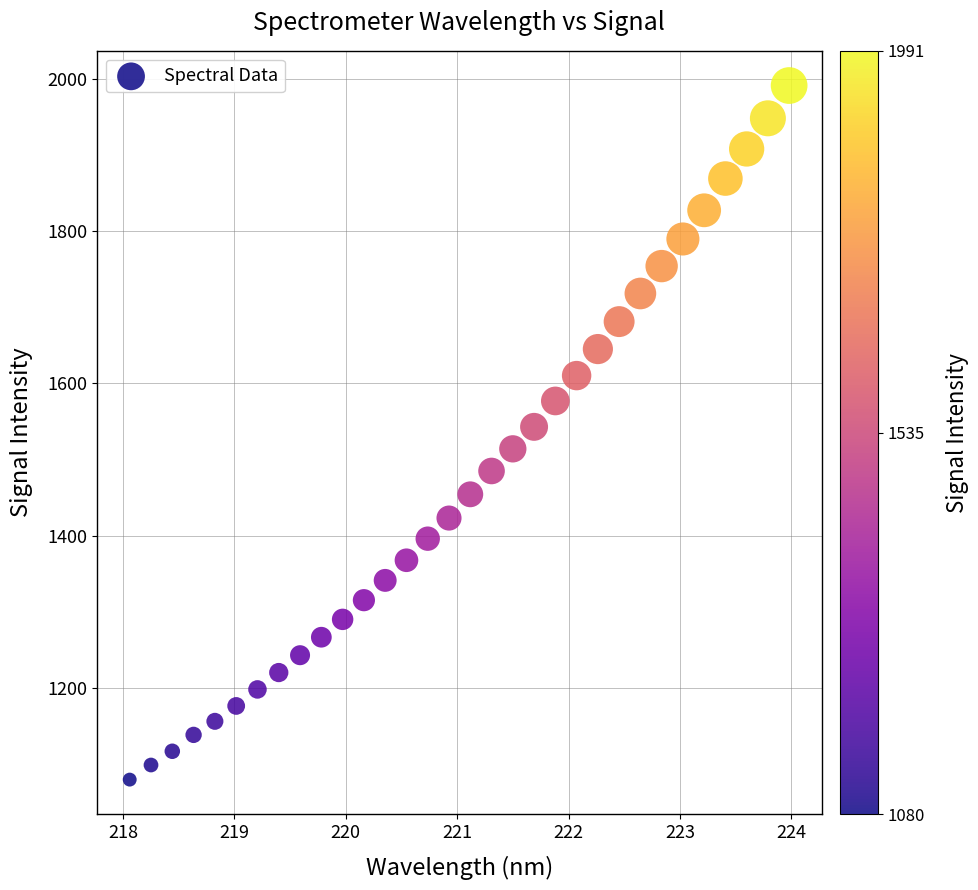

What is the range of X values (max minus min)?

5.9